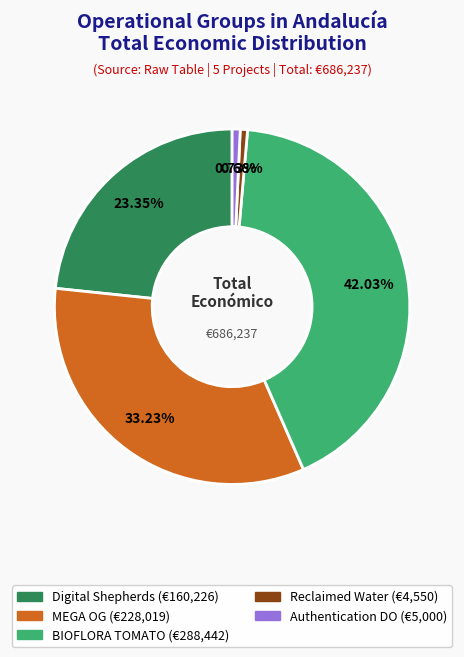

Which slice is the largest?

BIOFLORA TOMATO